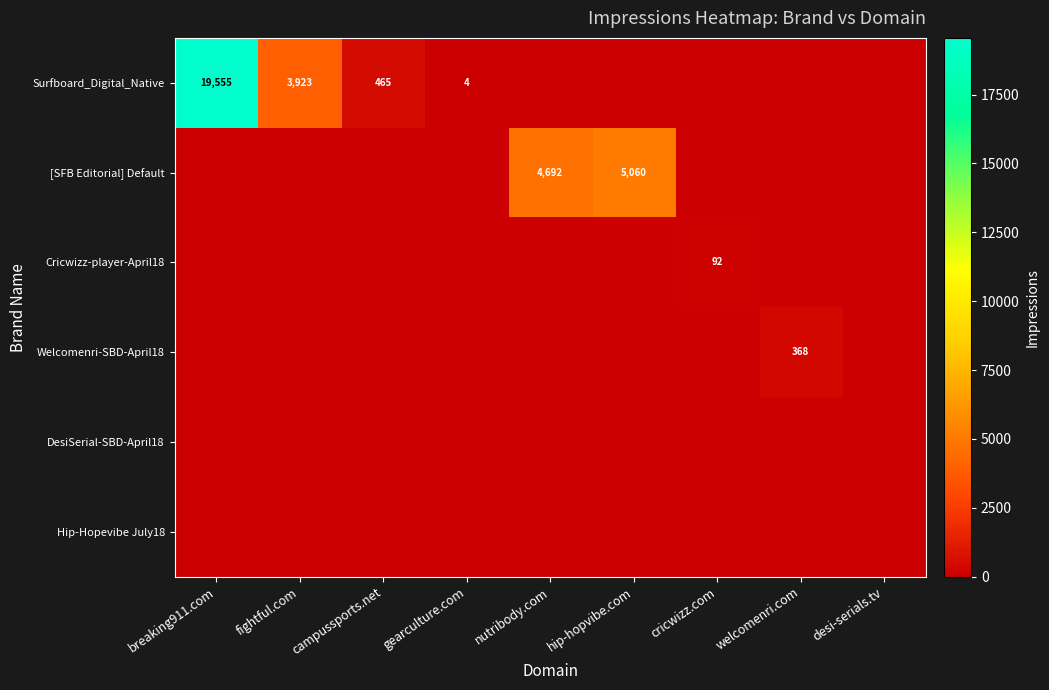

The Surfboard_Digital_Native series shows 113 at campussports.net. True or false?

False